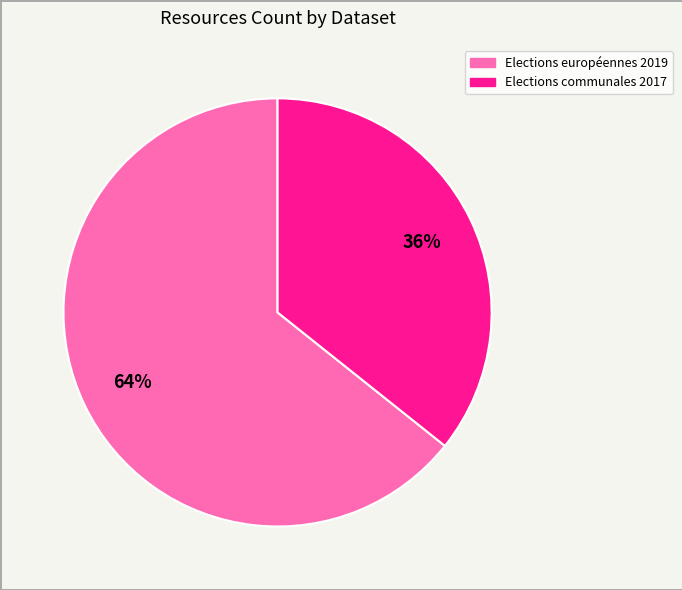

Rank the categories by value from highest to lowest.

Elections européennes 2019, Elections communales 2017